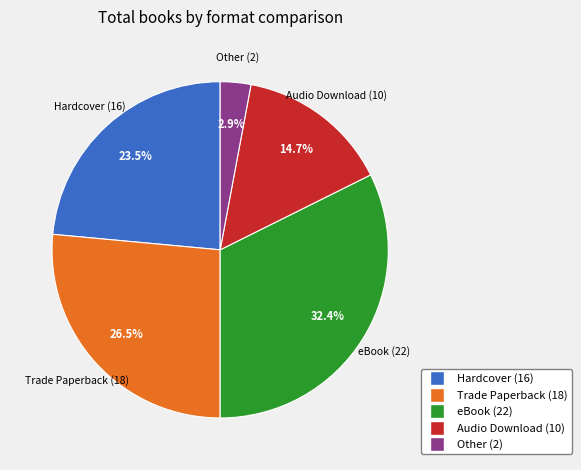

Does Audio Download represent more than half of the total?

No